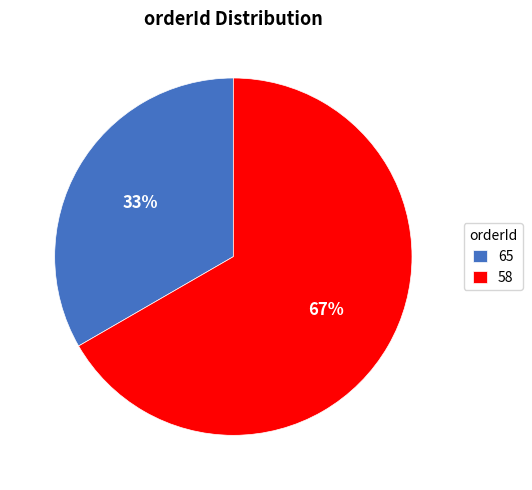

Is the sum of 58 and 65 greater than half?

Yes